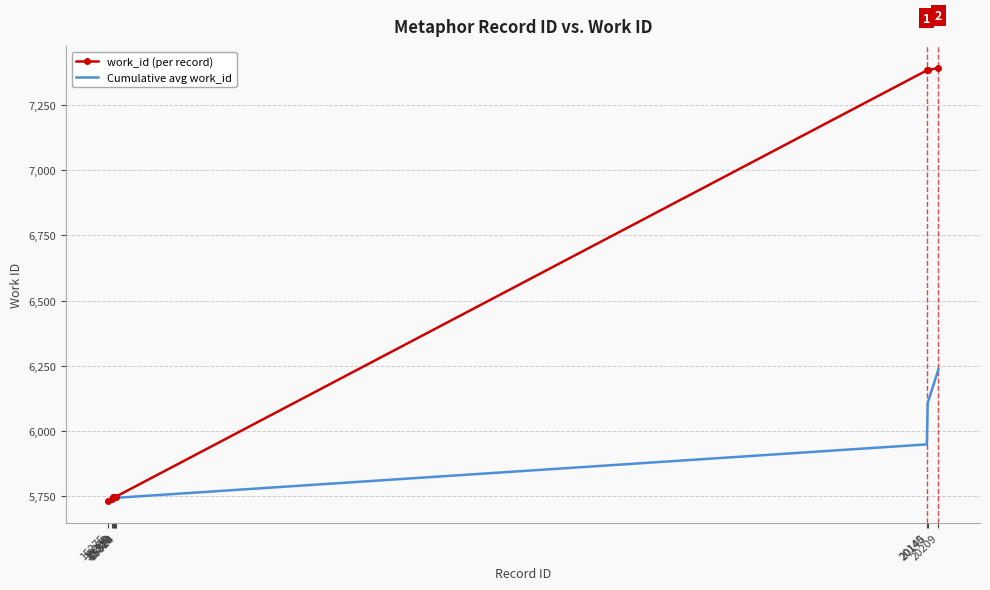

What is the maximum value shown in the chart?

7392.0